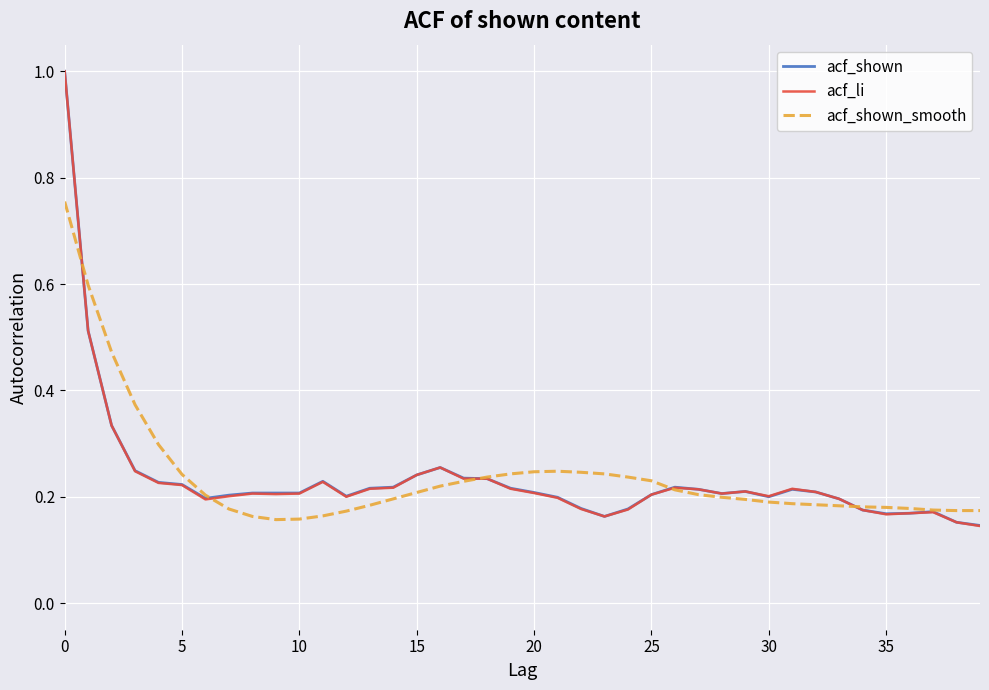

What is the maximum value for acf_li?

1.0